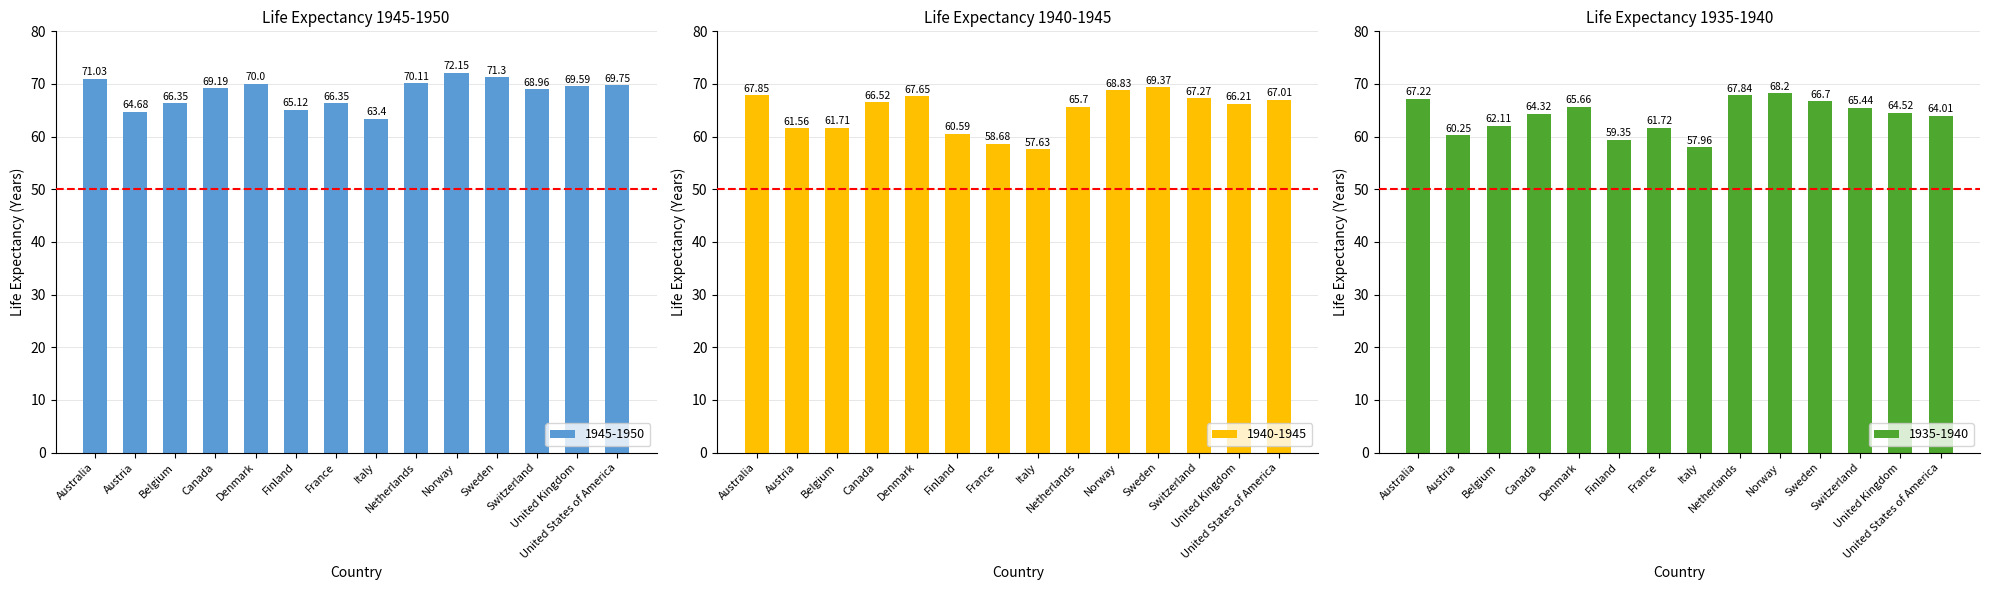

What position from the right is France?

8